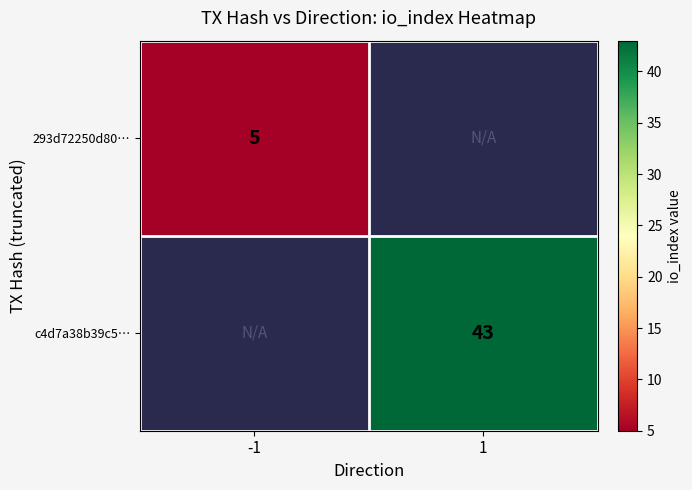

Count the number of data series in this chart.

2